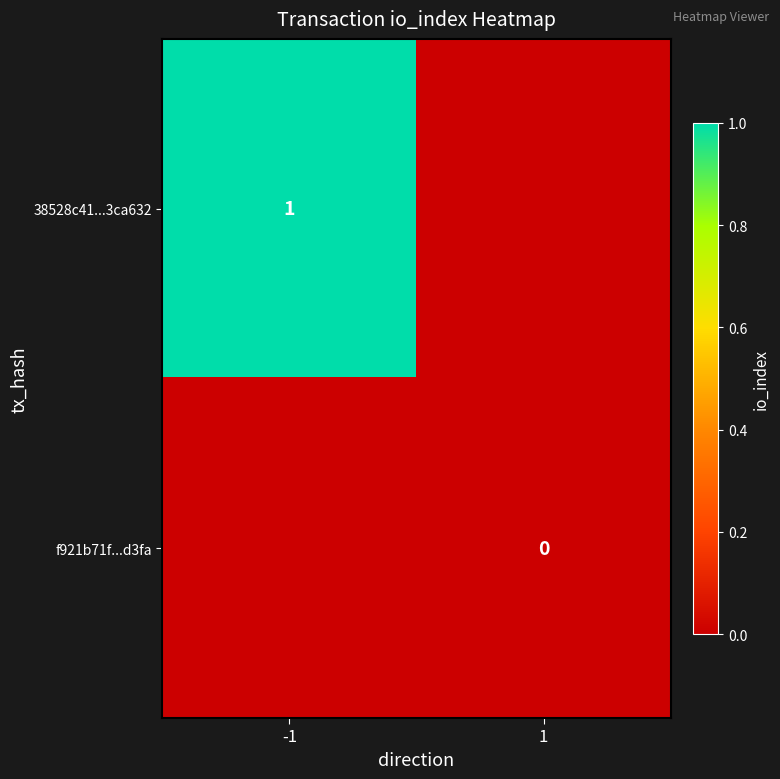

Count the number of categories in the chart.

2